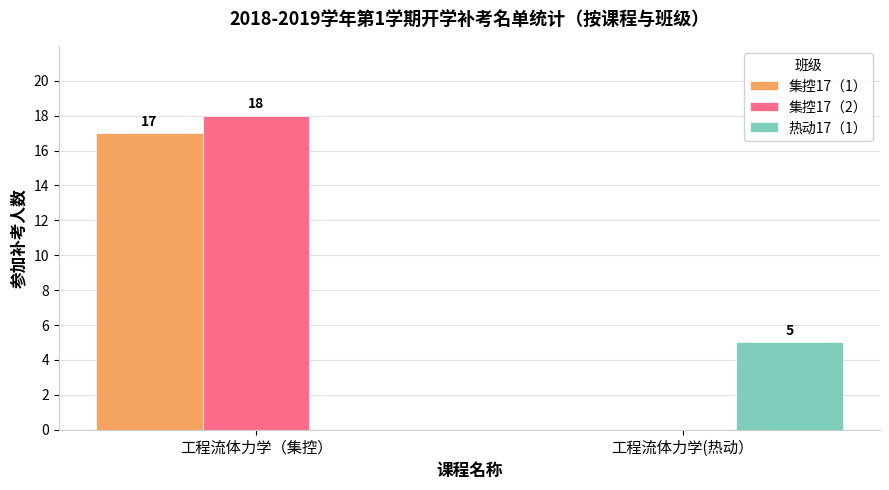

How many groups of bars are there?

2